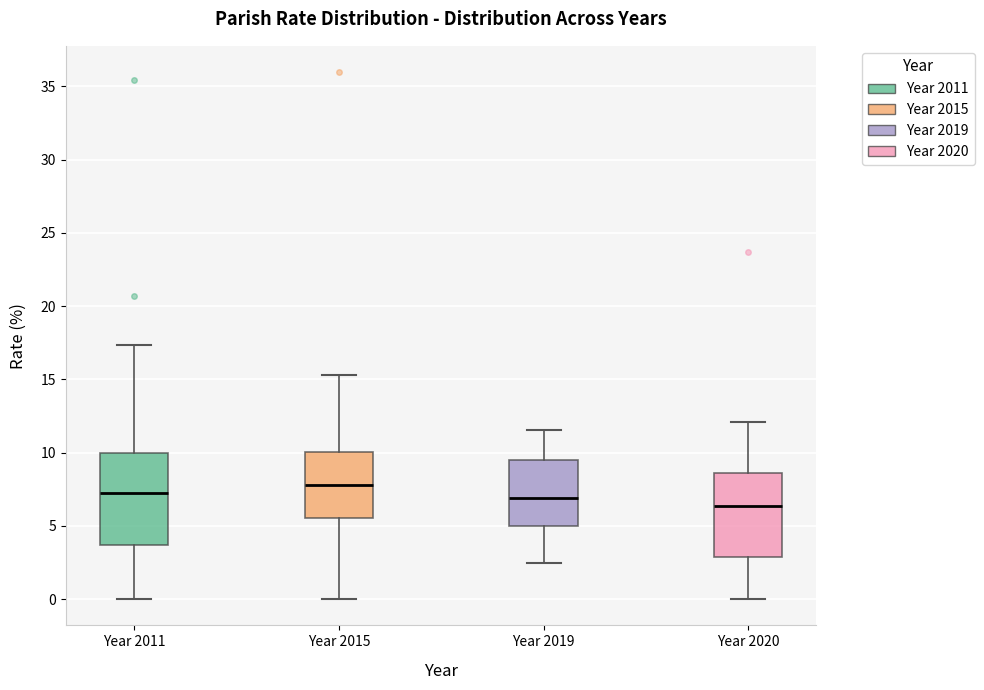

Reading left to right, transcribe this box plot: for each box, give where its median line is, the range the box spans, and where its two whiskers end, as read against the y-axis. The values are not printed on the chart, so give them approximately, as read against the axis.

Year 2011: median 7.0, box 3.5 to 10.0, whiskers 0.0 to 17.5
Year 2015: median 8.0, box 5.5 to 10.0, whiskers 0.0 to 15.5
Year 2019: median 7.0, box 5.0 to 9.5, whiskers 2.5 to 11.5
Year 2020: median 6.5, box 3.0 to 8.5, whiskers 0.0 to 12.0